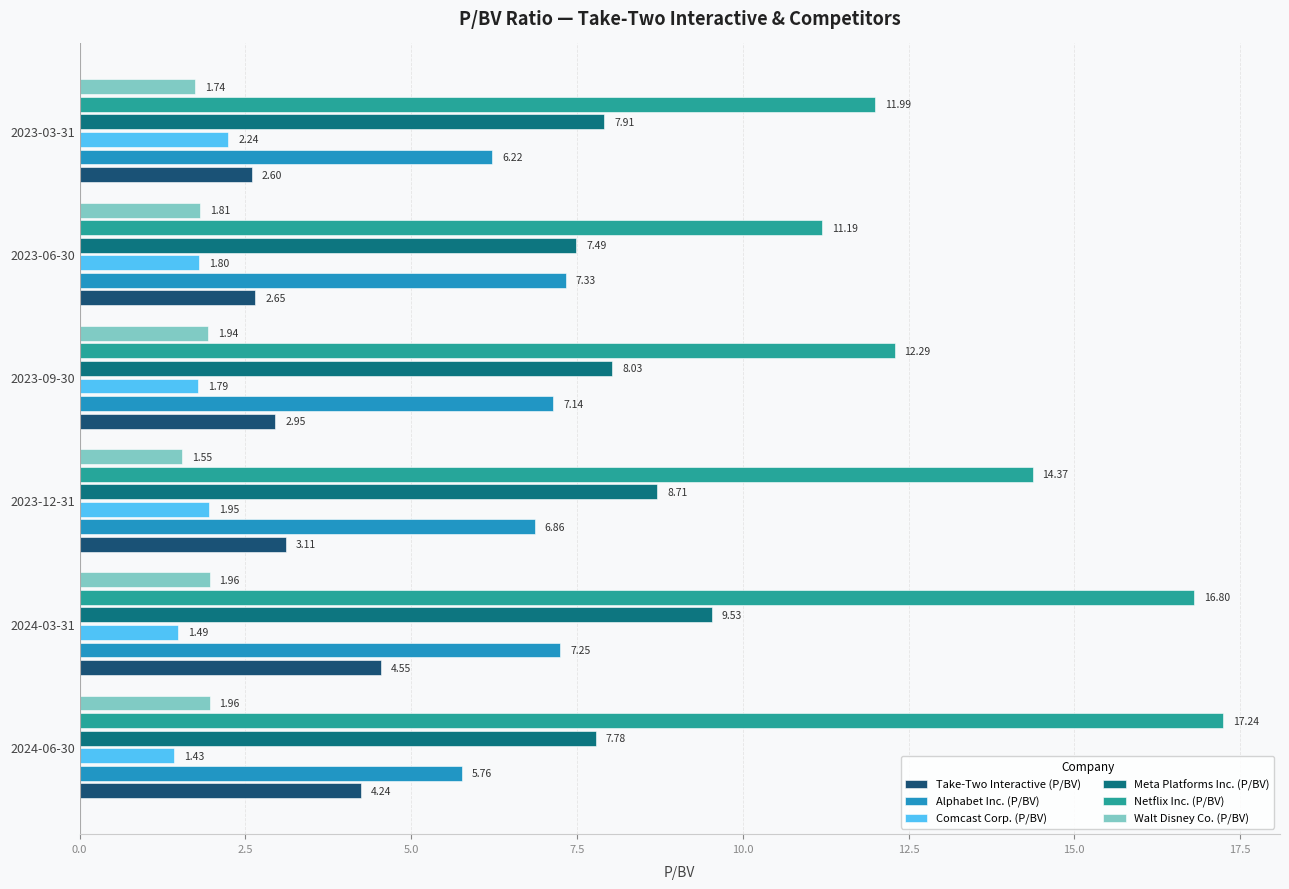

How many series are shown in this chart?

6